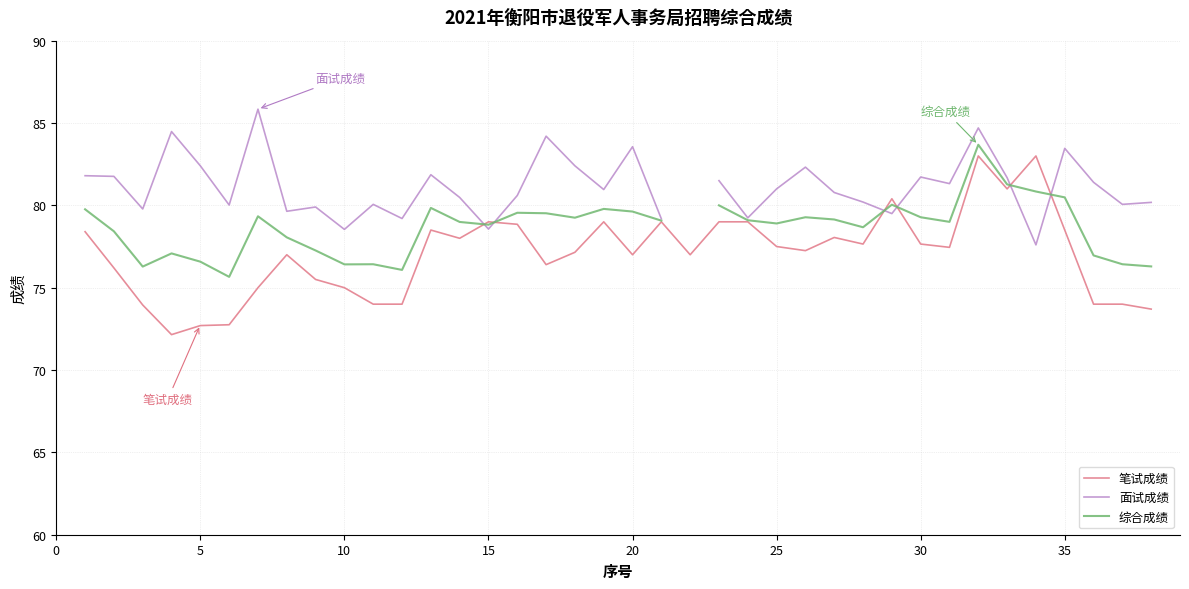

What is the value of the 笔试成绩 point at the 6th from the left?

72.8